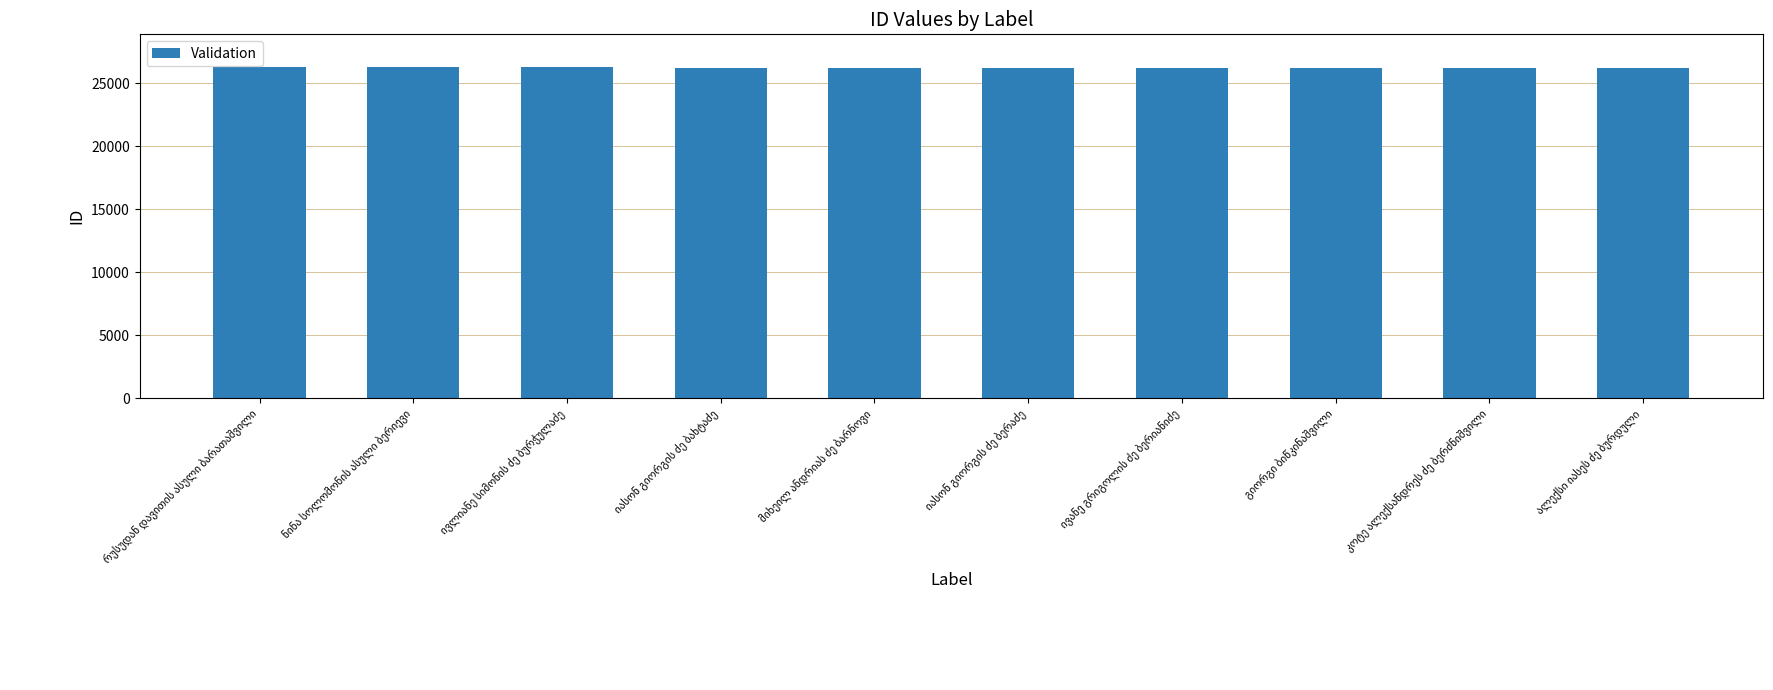

What is the minimum value shown in the chart?

26230